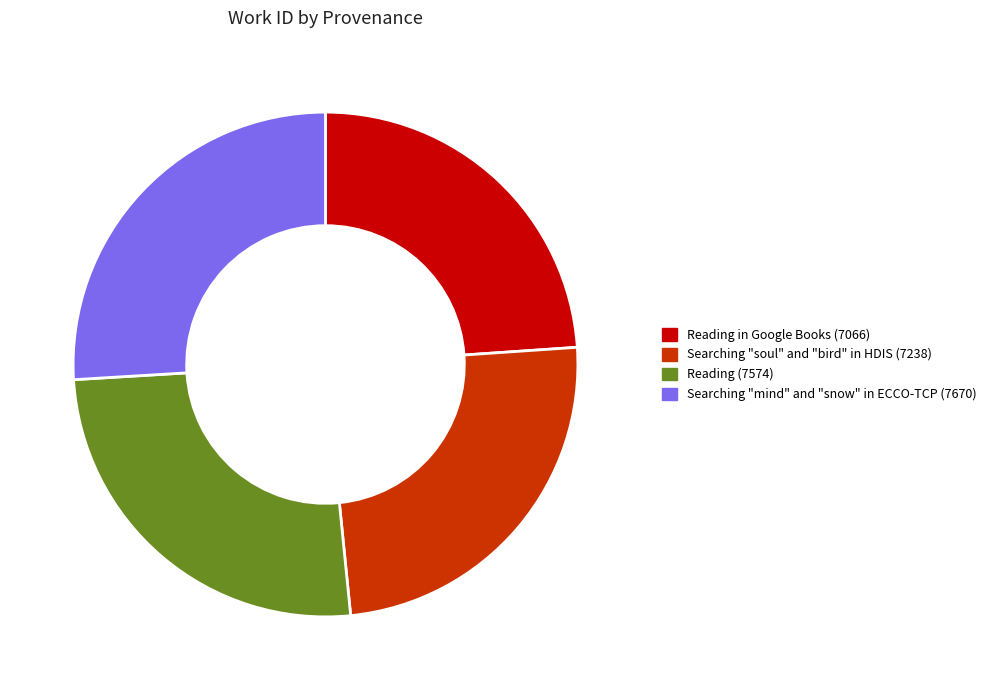

Does any single category account for the majority?

No